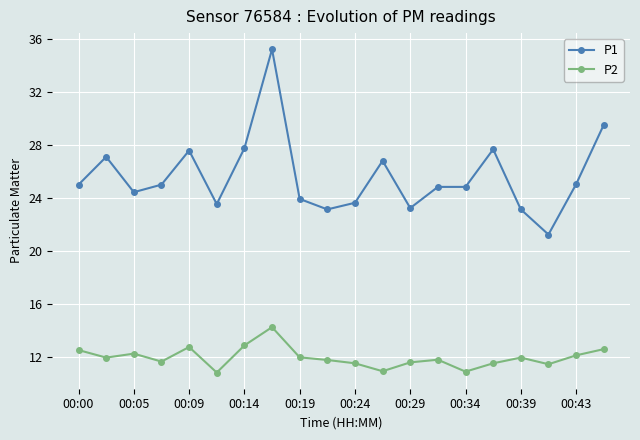

What is the minimum value shown in the chart?

10.8